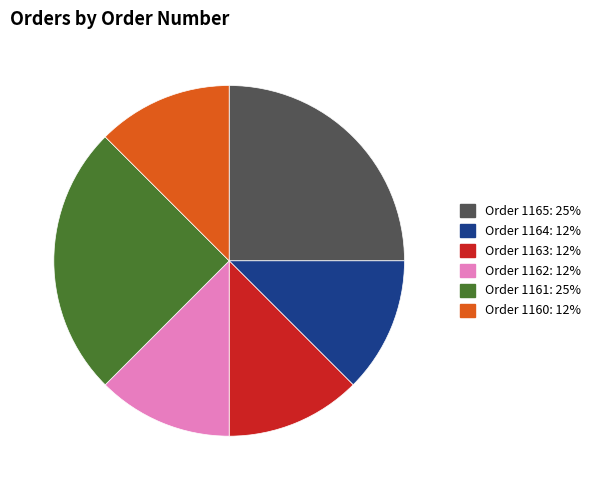

Combined, do Order 1165 and Order 1162 account for over 50%?

No